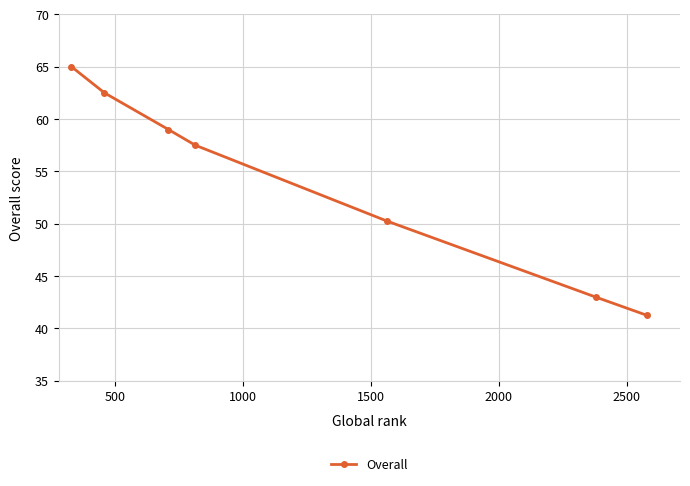

What is the sum of all values?

378.5